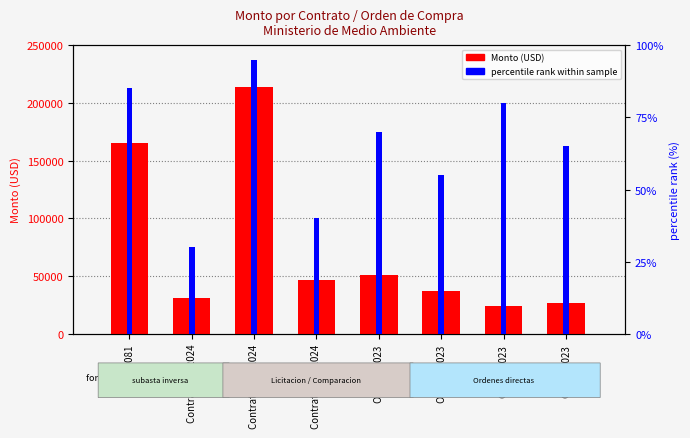

Reading left to right, what are all the values shown in this chart?

Monto (USD): 165126.0	31000.0	213408.9	46946.9	50892.8	37146.2	23989.4	26712.0
percentile rank within sample: 85.0	30.0	95.0	40.0	70.0	55.0	80.0	65.0